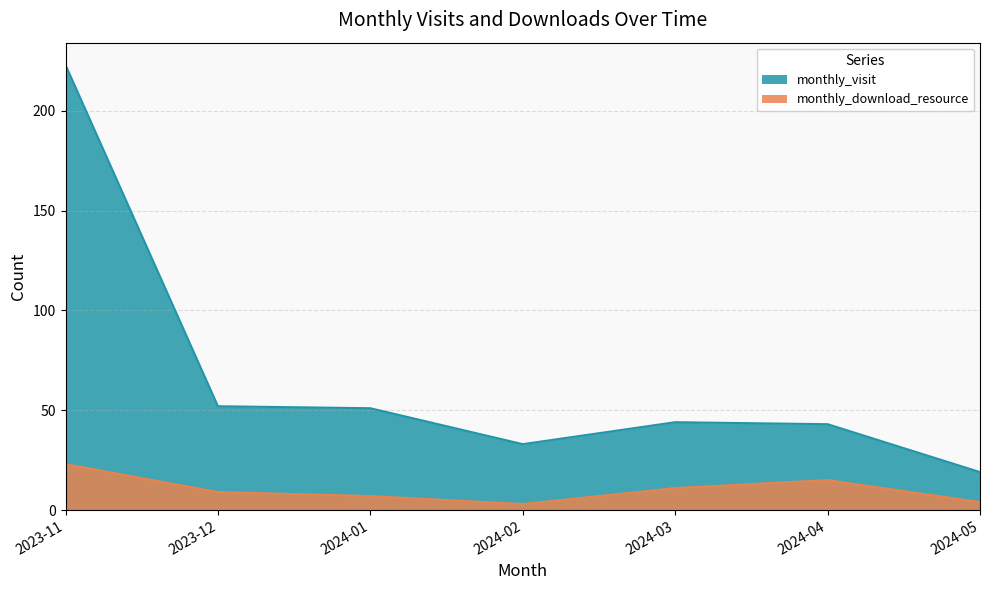

What is the average value of the monthly_visit series?

66